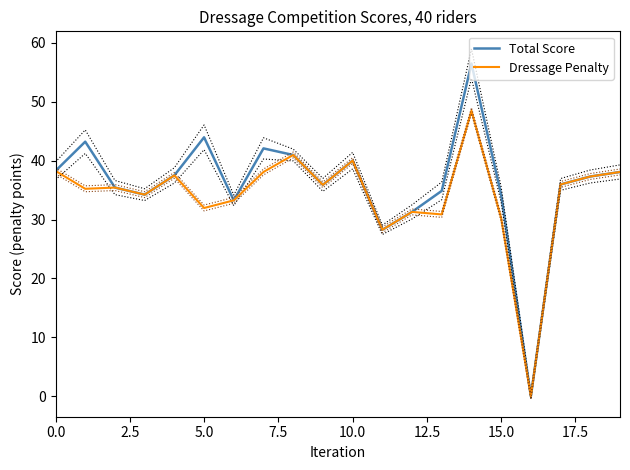

Is it true that Total Score equals 34.2 at 15?

True